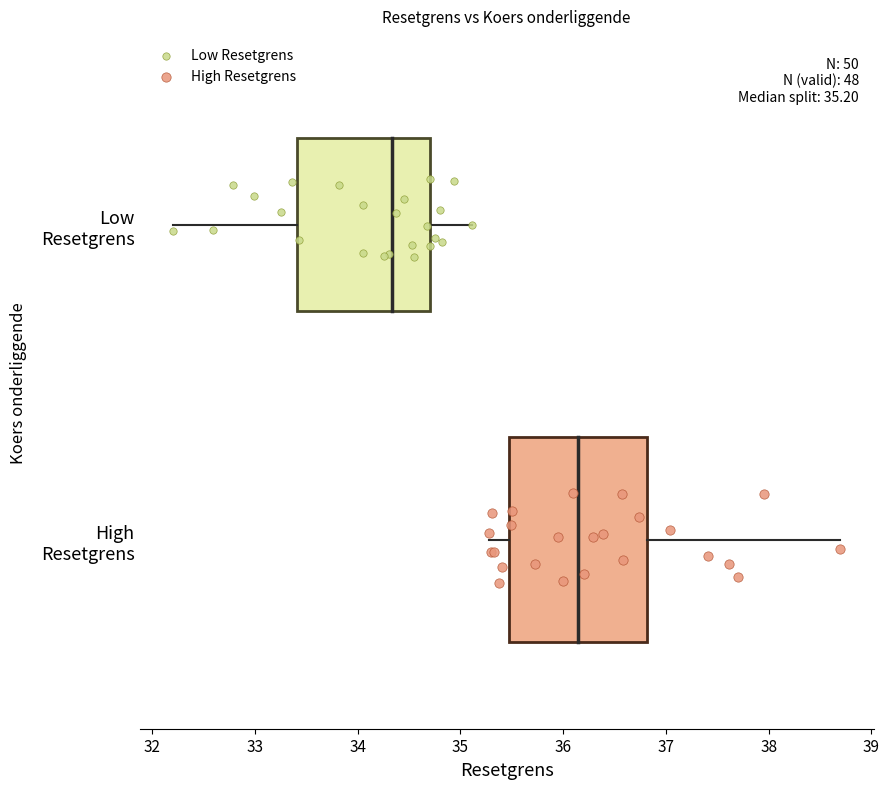

Which series contains the highest Y value?

Low Resetgrens